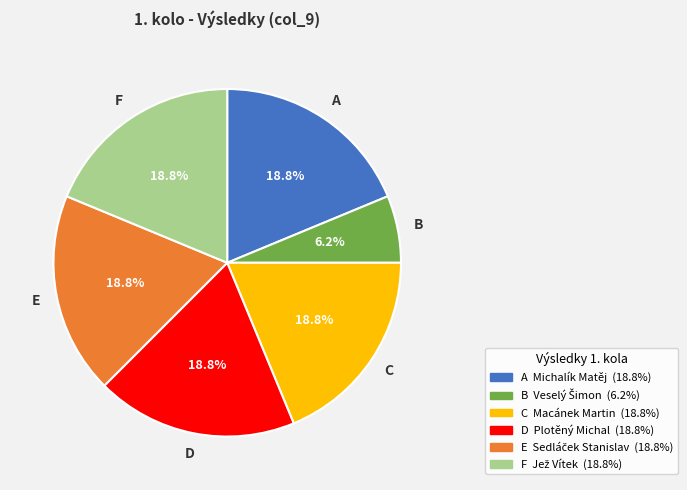

Is there a majority slice in this chart?

No